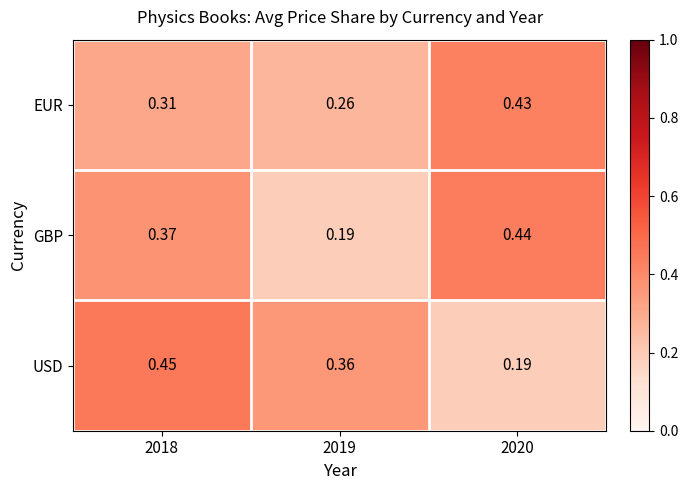

Rank the series at 2018 from lowest to highest value.

EUR, GBP, USD